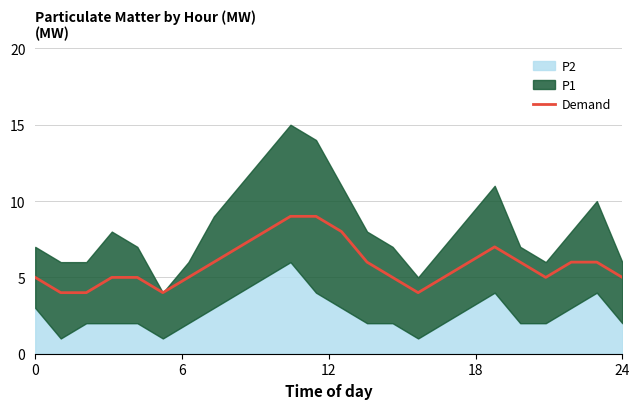

How many values are between 5 and 7?

16